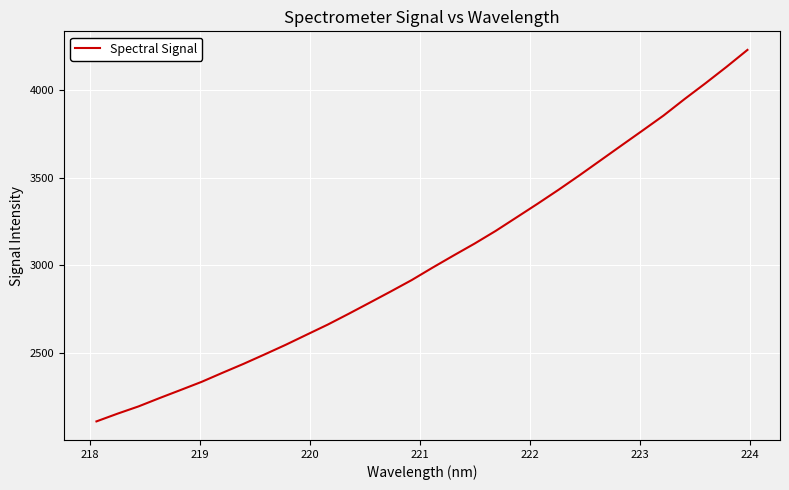

What is the difference between the maximum and minimum values?

2116.1